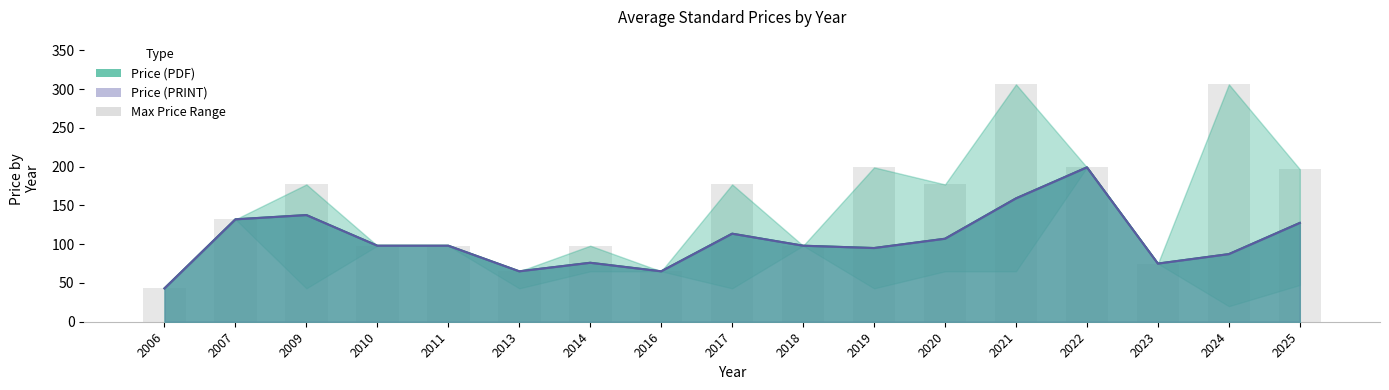

What is the value of the PDF Upper bar at the 3rd from the left?

177.0